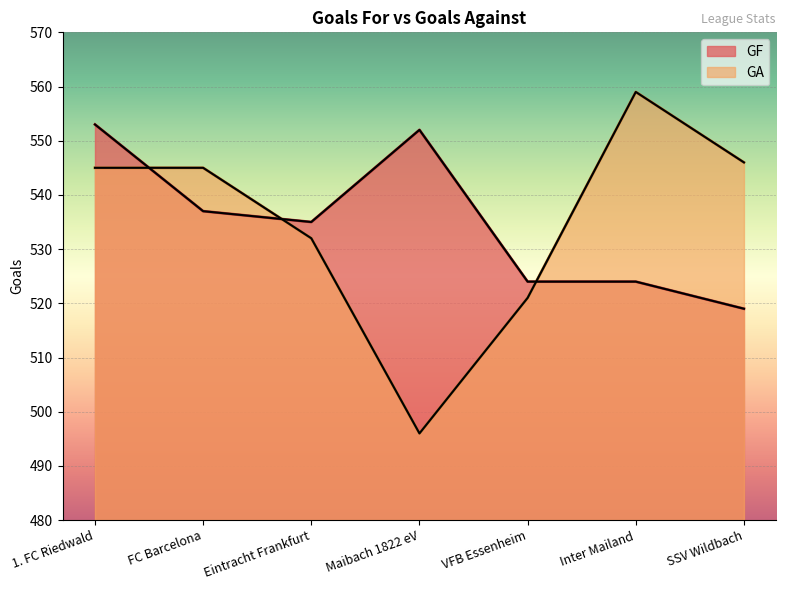

What is the average value of the GF series?

535